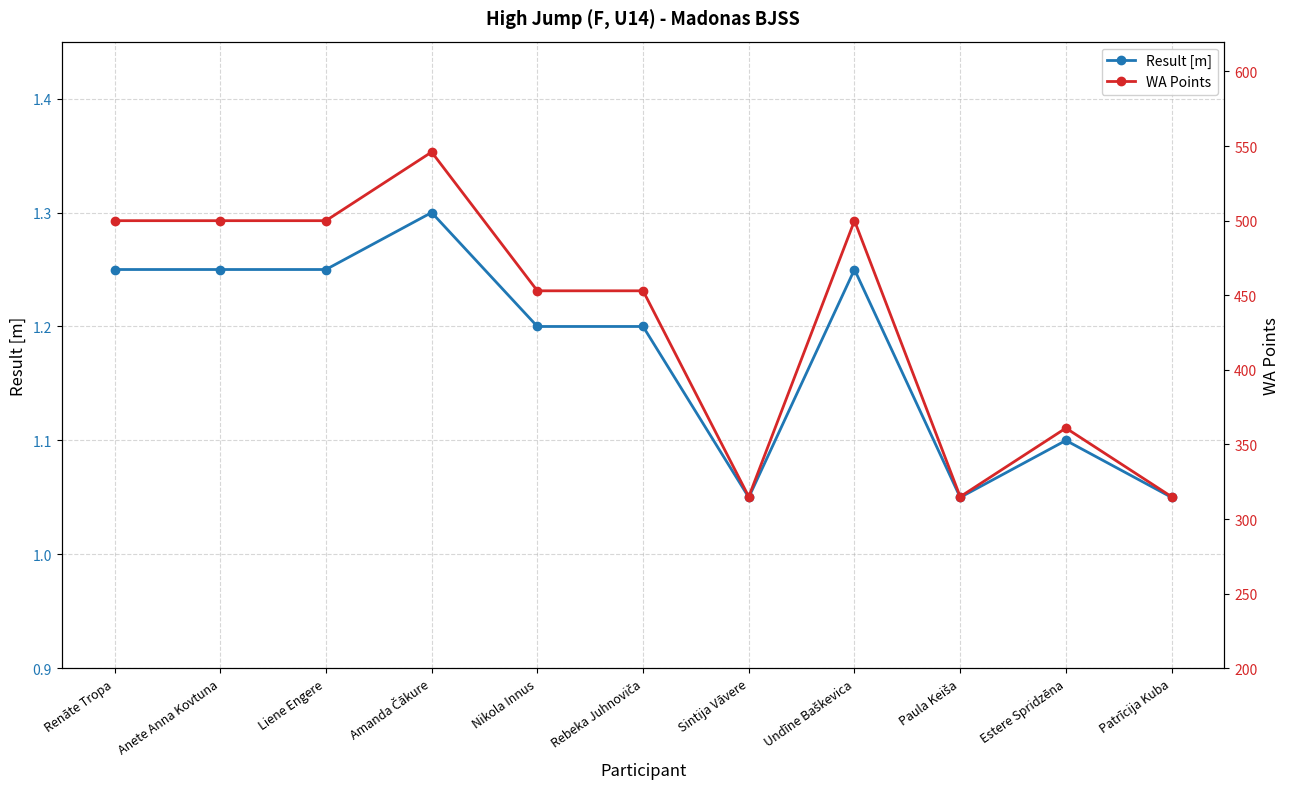

Reading left to right, transcribe all the data shown in this chart.

Result [m]: 1.2	1.2	1.2	1.3	1.2	1.2	1.1	1.2	1.1	1.1	1.1
WA Points: 500.0	500.0	500.0	546.0	453.0	453.0	315.0	500.0	315.0	361.0	315.0